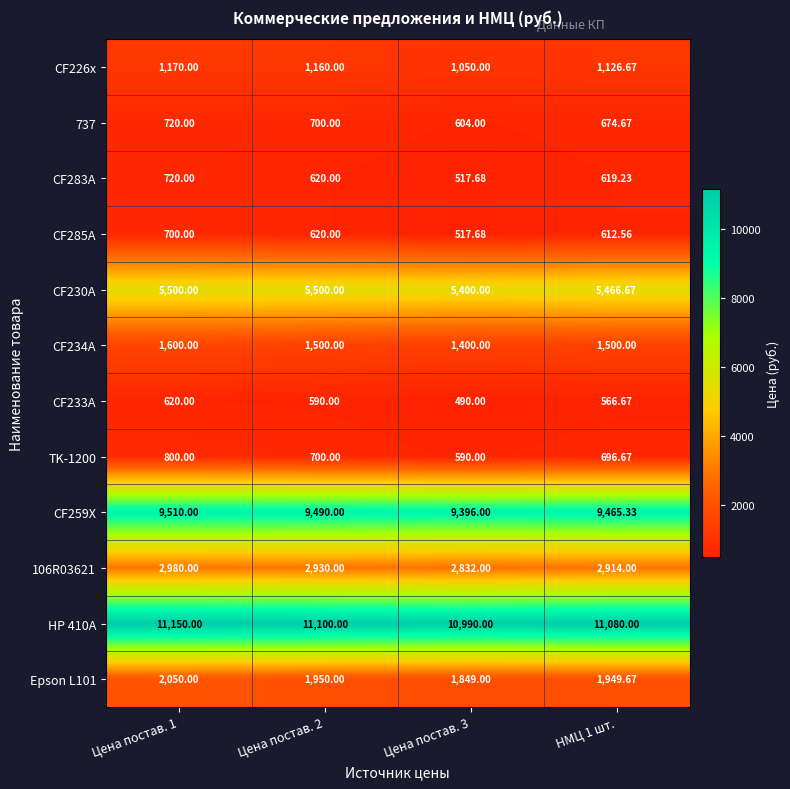

Which series has the largest range (max minus min)?

TK-1200